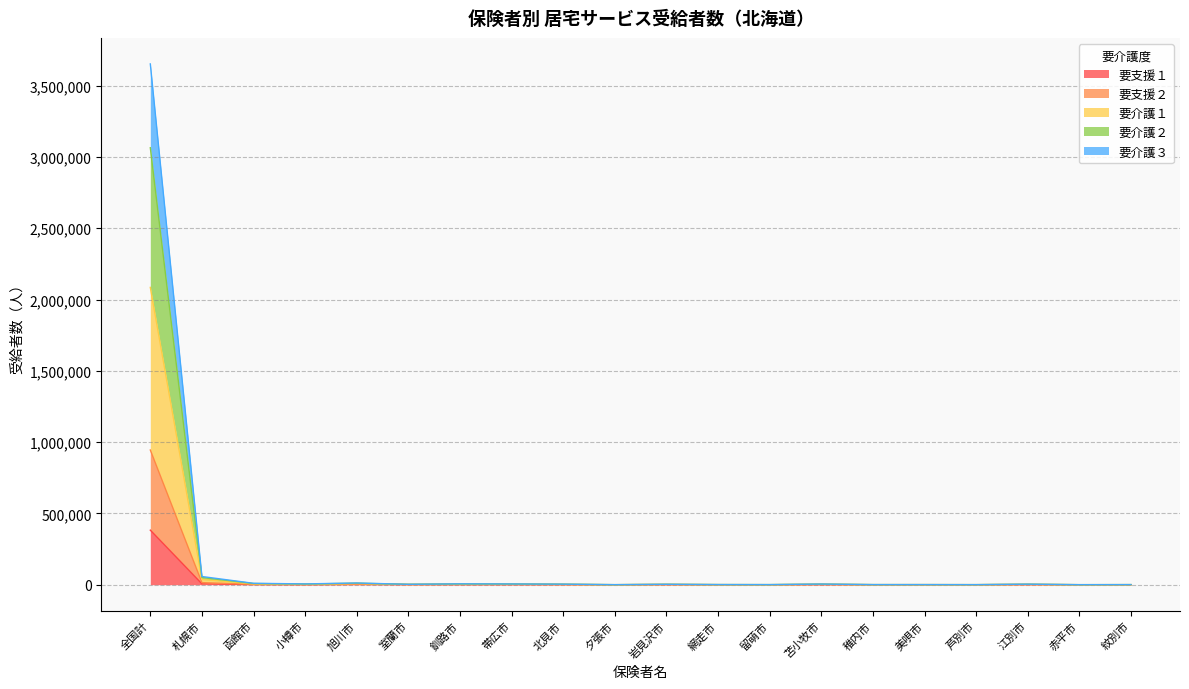

Between 帯広市 and 旭川市, which is larger?

旭川市